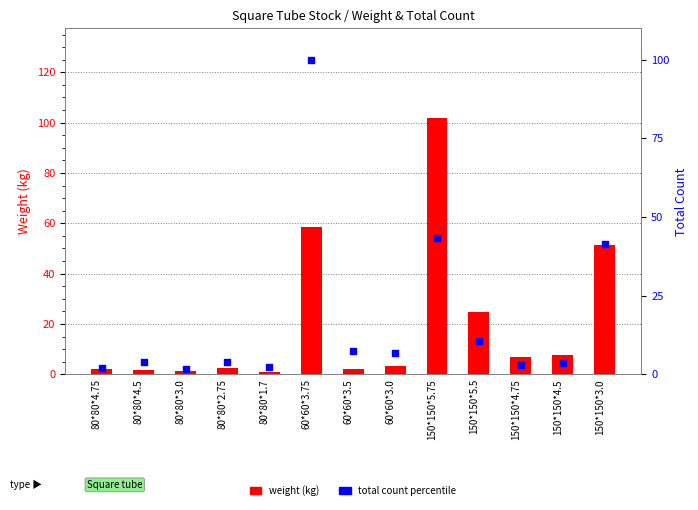

Which series has the widest spread of Y values?

weight (kg)